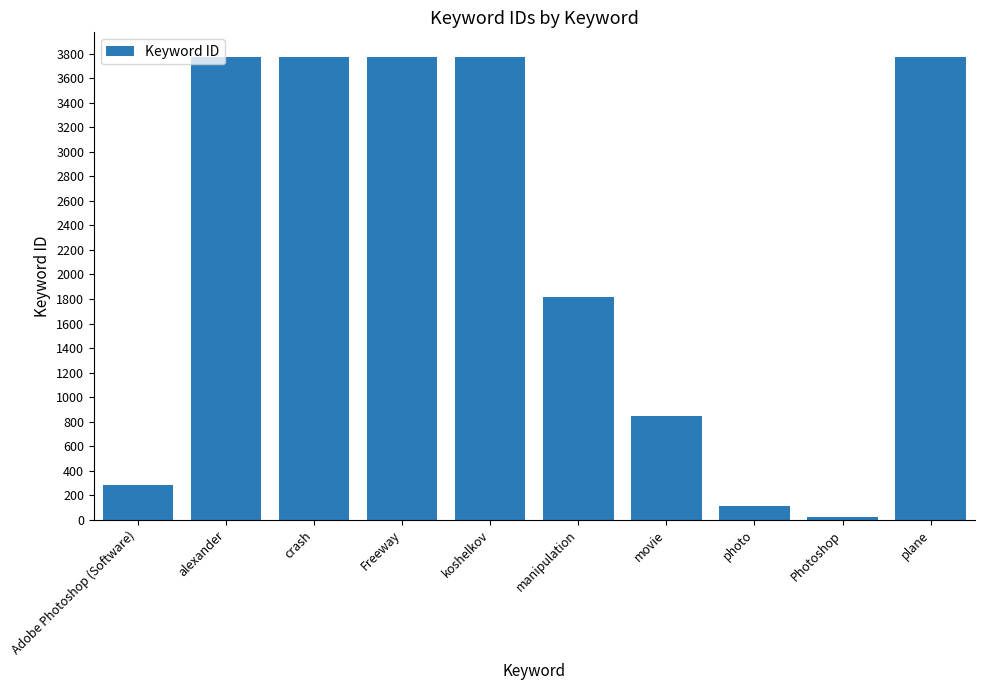

The chart shows a value of 844 at movie. True or false?

True